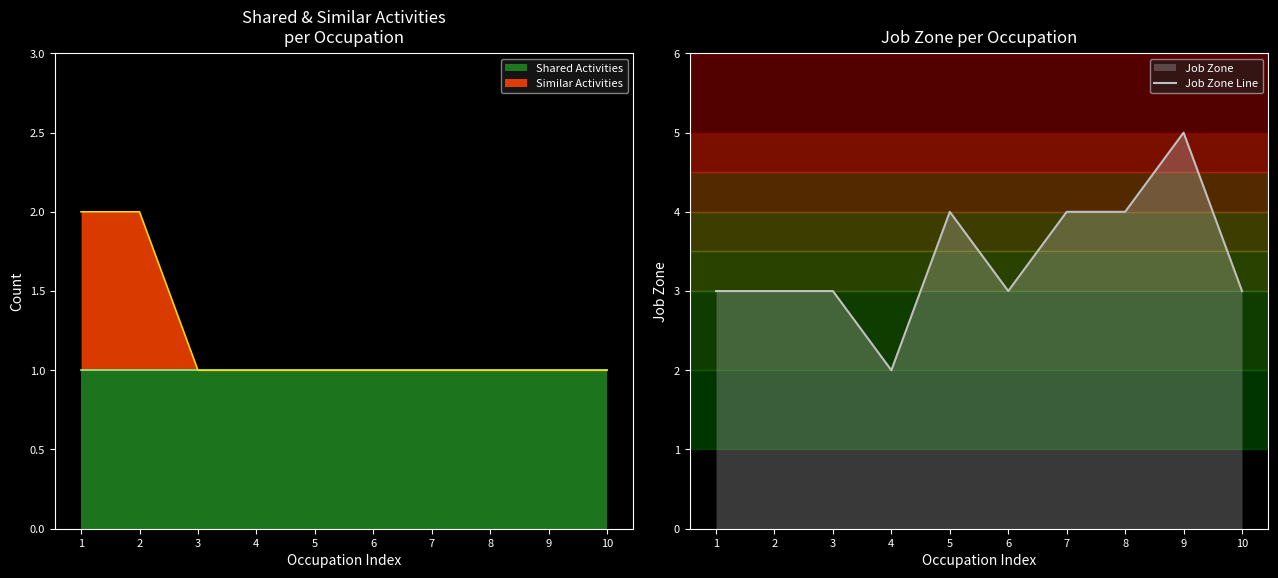

What is the ratio of the value at 3 to the value at 1?

1.0